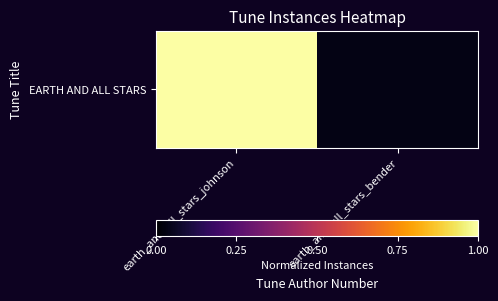

What is the change in value from earth_and_all_stars_johnson to earth_and_all_stars_bender?

-1.0